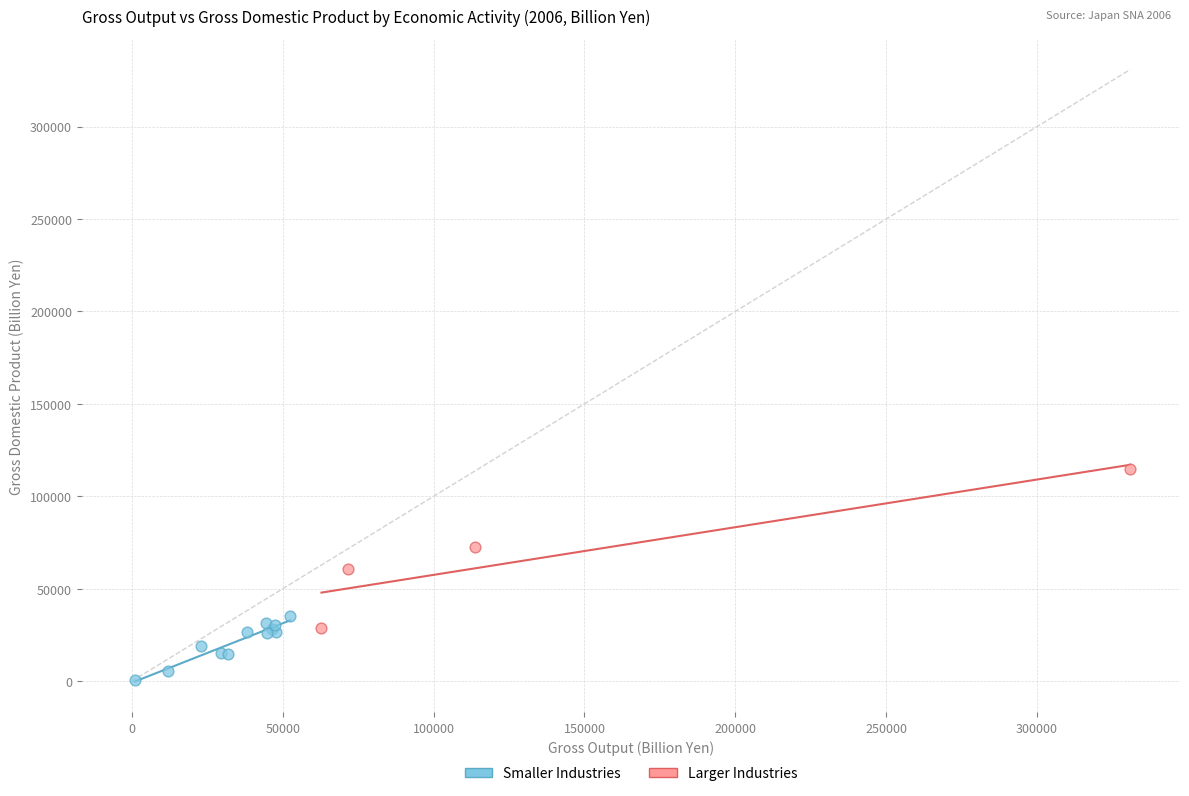

Which series contains the lowest Y value?

Smaller Industries